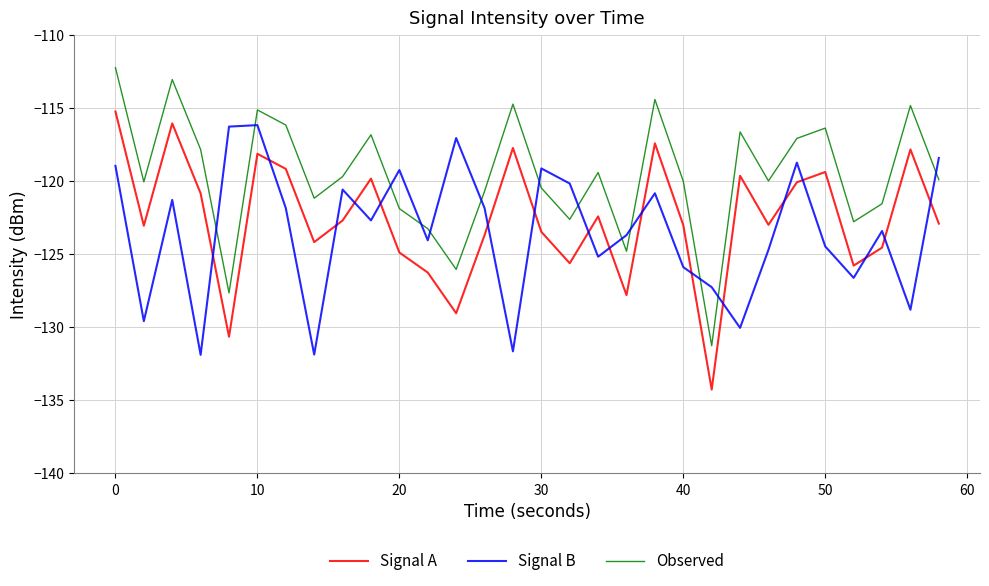

List the series in order of their overall mean, lowest first.

Signal B, Signal A, Observed